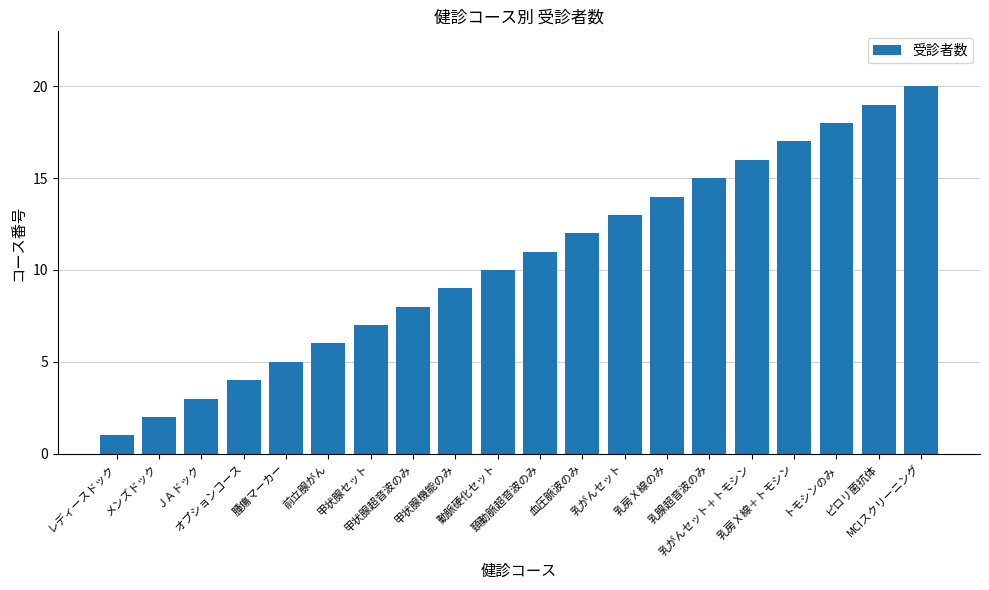

True or false: the data shows 3 at ＪＡドック.

True